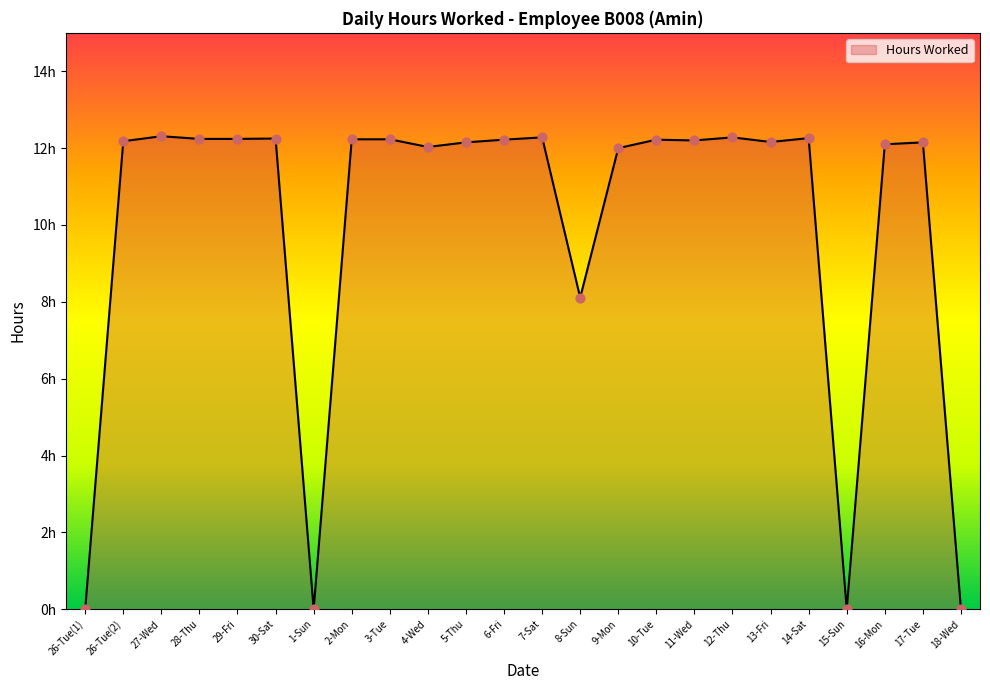

Which has a higher value, 16-Mon or 30-Sat?

30-Sat